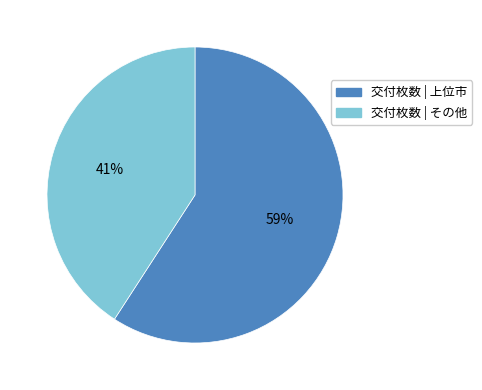

What percentage is the 交付枚数 | その他 slice, to the nearest percent?

41%